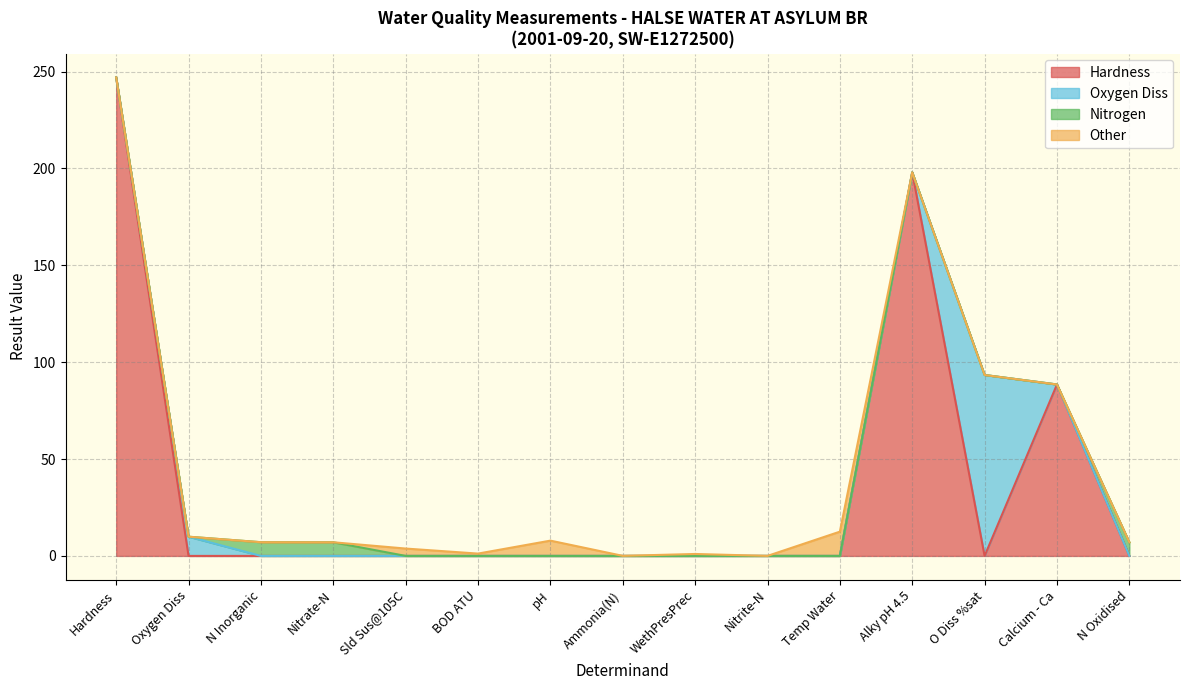

Which series has the largest total across all categories?

Hardness